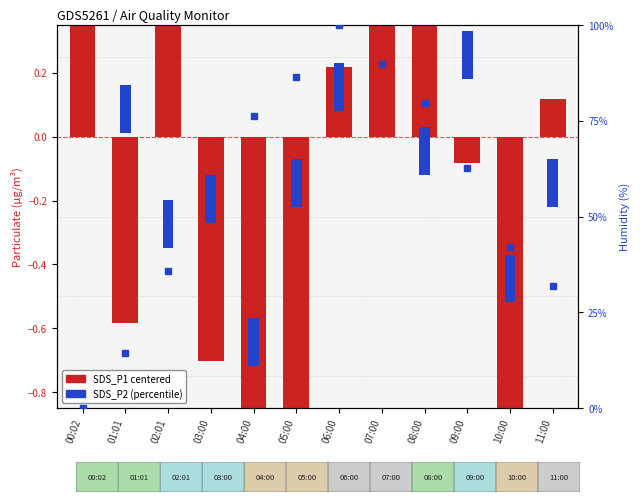

Reading left to right, what are all the values shown in this chart?

00:02=1.1	01:01=-0.6	02:01=1.0	03:00=-0.7	04:00=-1.4	05:00=-0.9	06:00=0.2	07:00=1.8	08:00=0.5	09:00=-0.1	10:00=-1.2	11:00=0.1